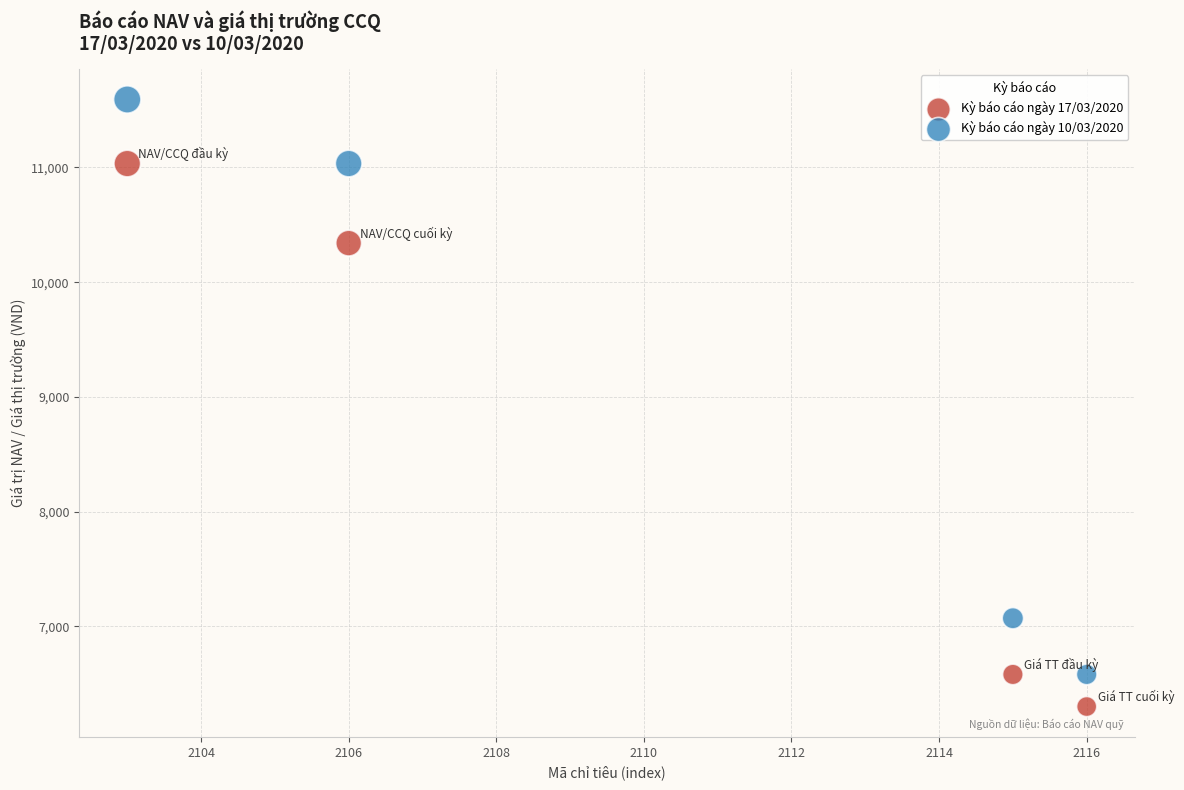

Across all data points, what is the average Y value?

8816.3